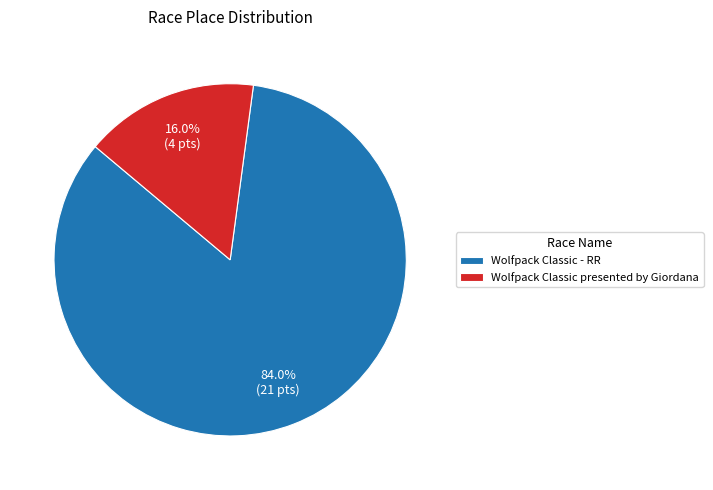

Combined, what portion of the pie is Wolfpack Classic presented by Giordana and Wolfpack Classic - RR?

100.0%